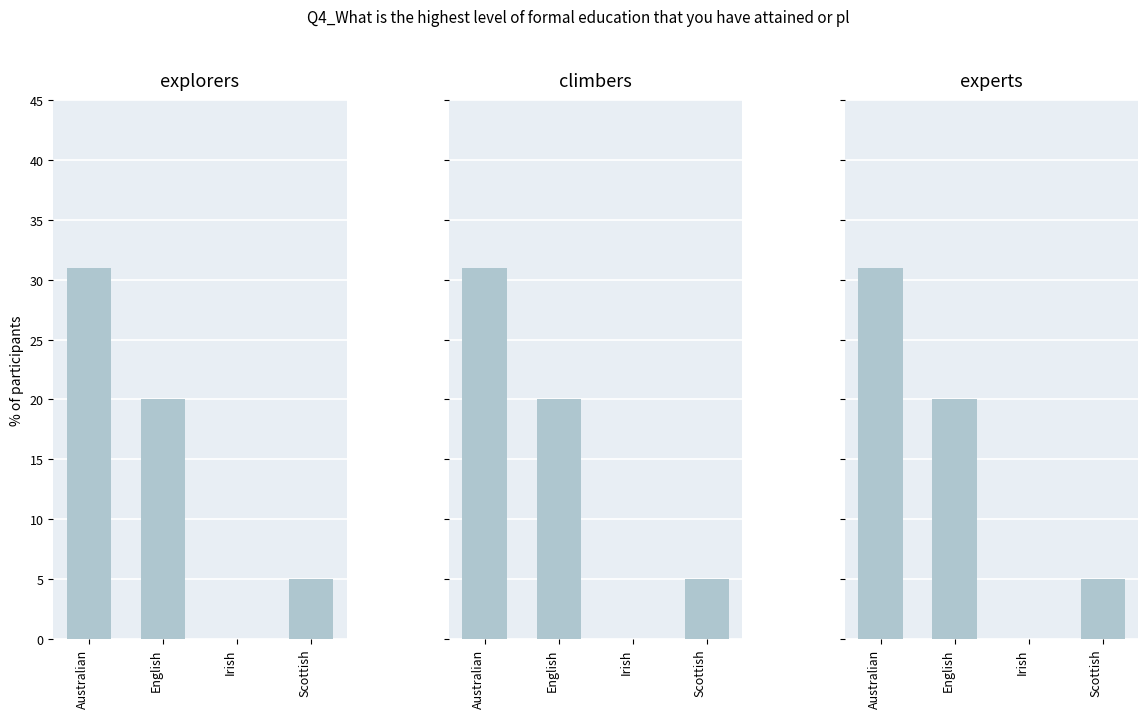

The value at English is 20. True or false?

True